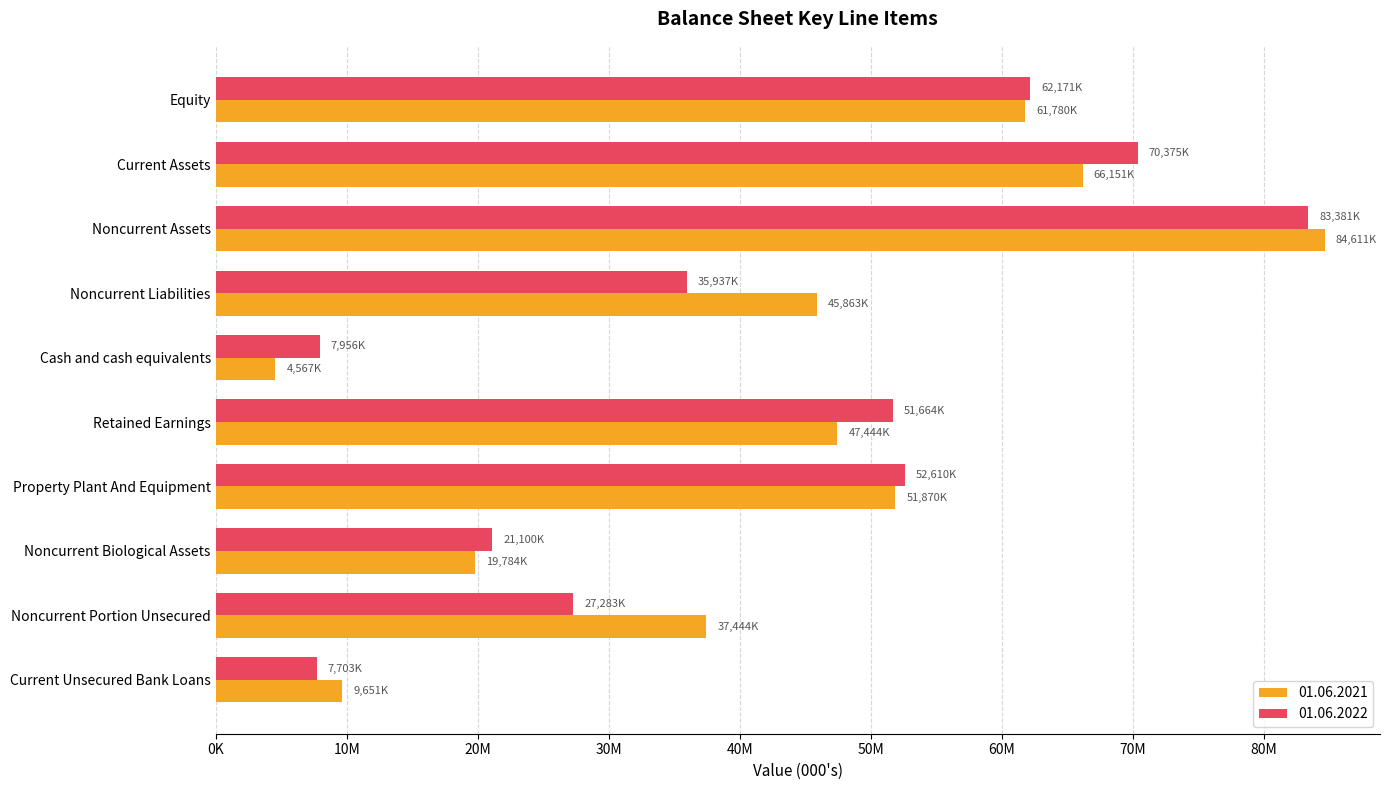

What are all the series names shown in the legend?

01.06.2021, 01.06.2022